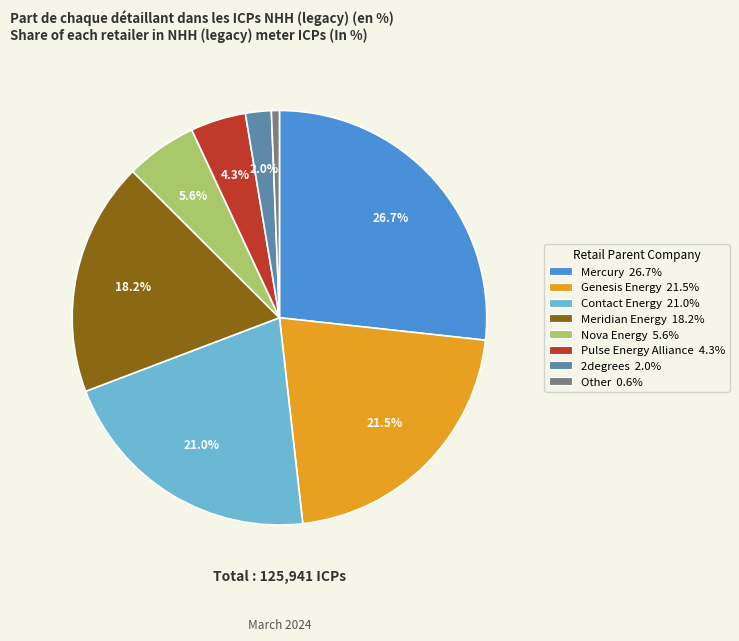

Is Meridian Energy 18.2% the majority of the pie?

No